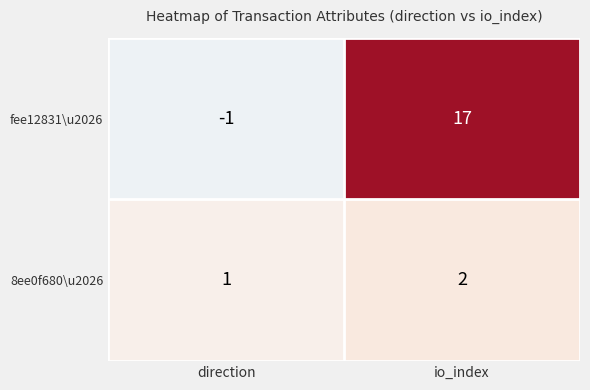

What is the smallest value displayed?

-1